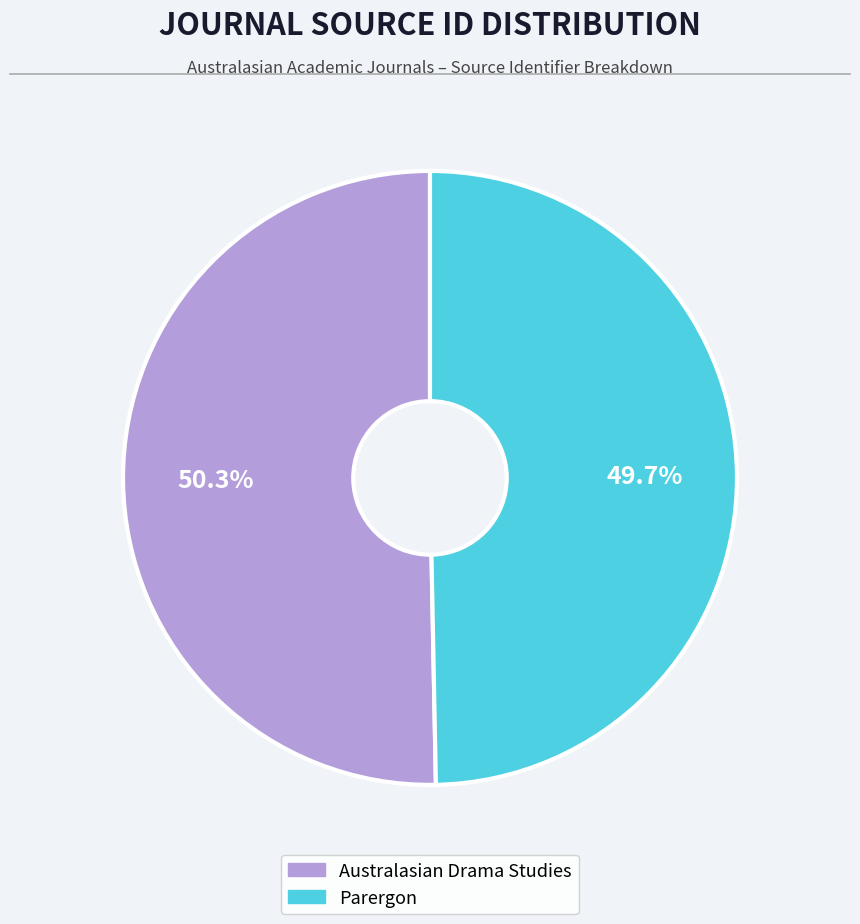

Approximately how many times larger is the value at Parergon compared to Australasian Drama Studies?

1.0